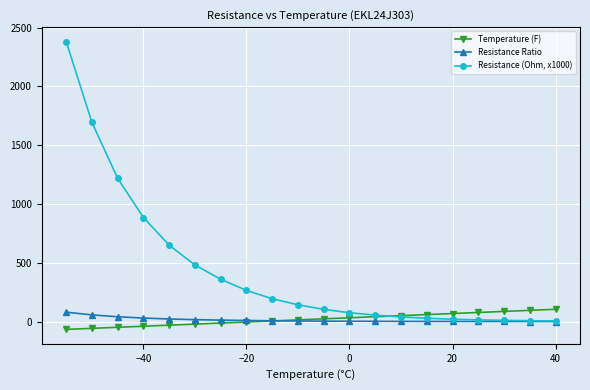

List the series in order of their peak value, lowest first.

Resistance Ratio, Temperature (F), Resistance (Ohm, x1000)